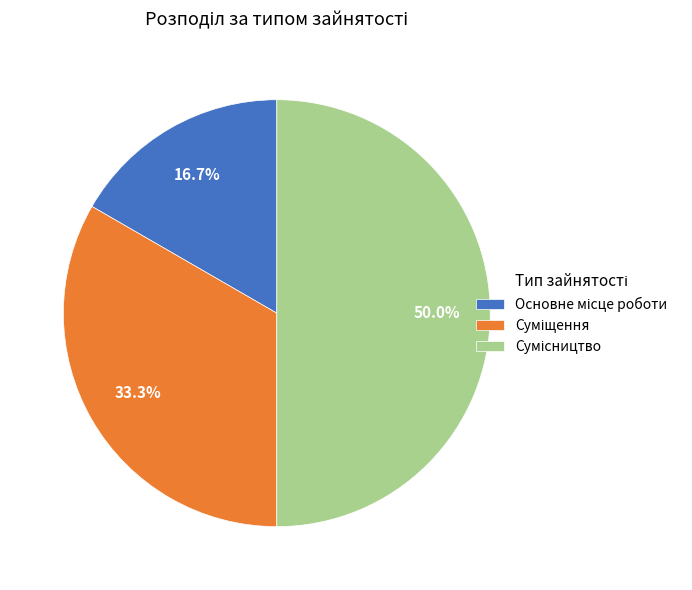

To the nearest percent, what is the difference between the largest and smallest slice percentages?

33%